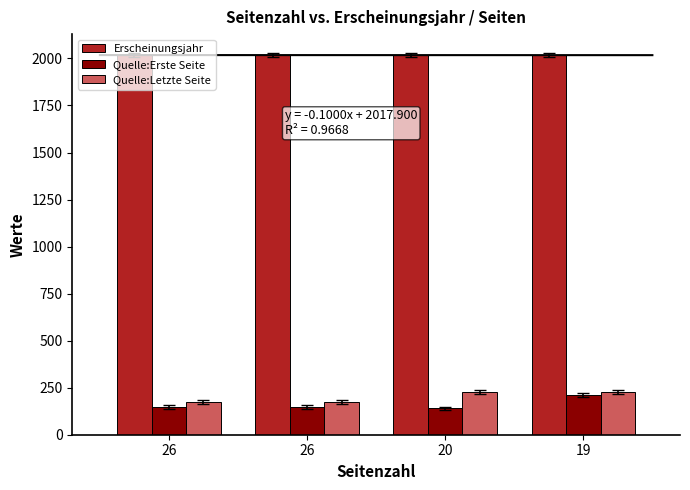

What is the average value of the Quelle:Erste Seite series?

162